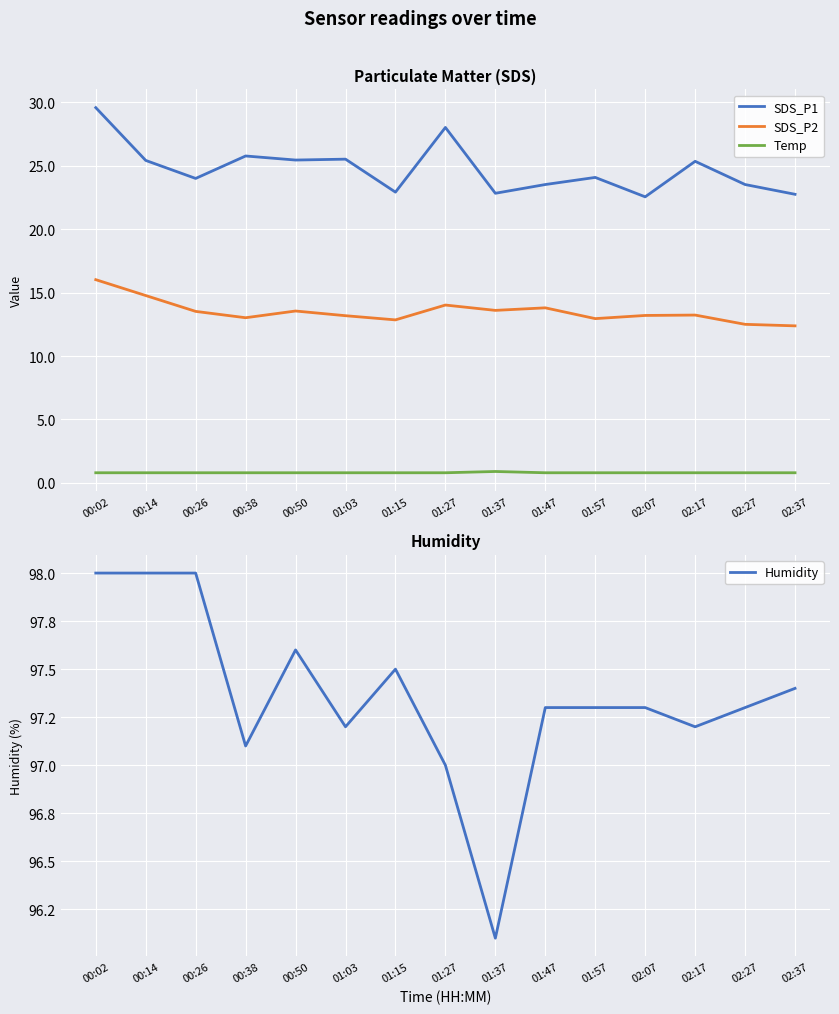

What position from the right is 01:47?

6